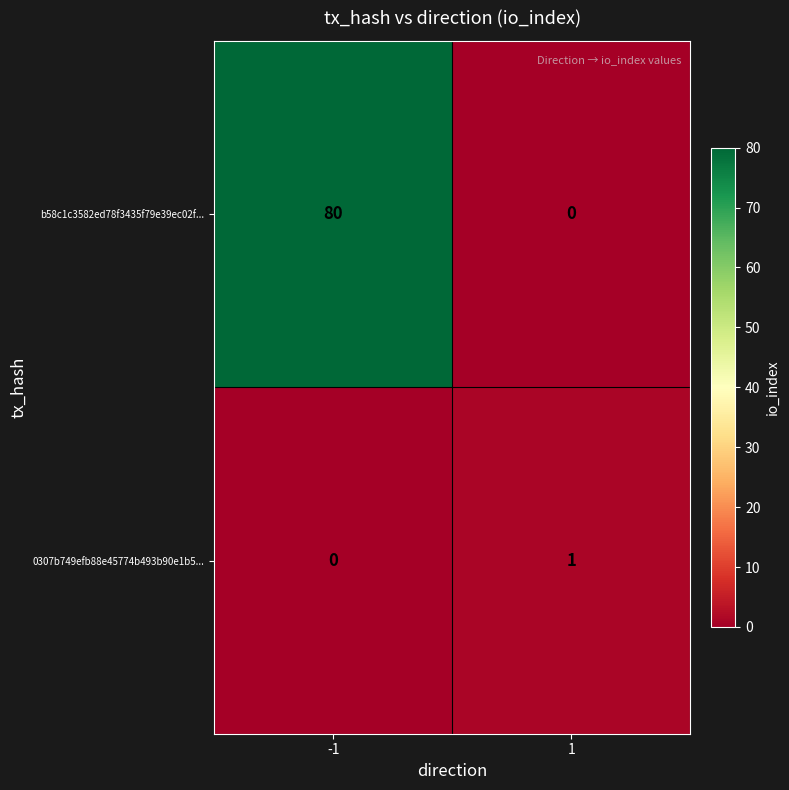

Is it true that 0307b749efb88e45774b493b90e1b5... equals 1 at 1?

True